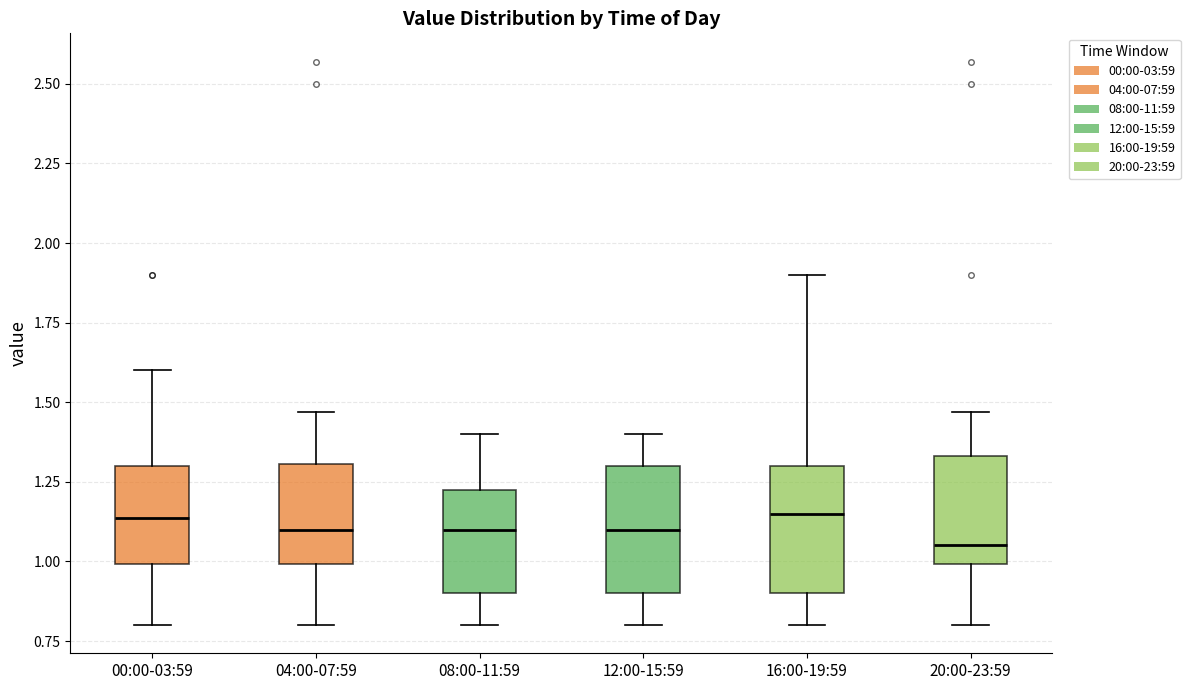

Reading left to right, read every box against the y-axis: the position of its median line, the range the box covers, and the ends of its whiskers. The values are not printed on the chart, so give them approximately, as read against the axis.

00:00-03:59: median 1.15, box 1.00 to 1.30, whiskers 0.80 to 1.60
04:00-07:59: median 1.10, box 1.00 to 1.30, whiskers 0.80 to 1.45
08:00-11:59: median 1.10, box 0.90 to 1.25, whiskers 0.80 to 1.40
12:00-15:59: median 1.10, box 0.90 to 1.30, whiskers 0.80 to 1.40
16:00-19:59: median 1.15, box 0.90 to 1.30, whiskers 0.80 to 1.90
20:00-23:59: median 1.05, box 1.00 to 1.35, whiskers 0.80 to 1.45